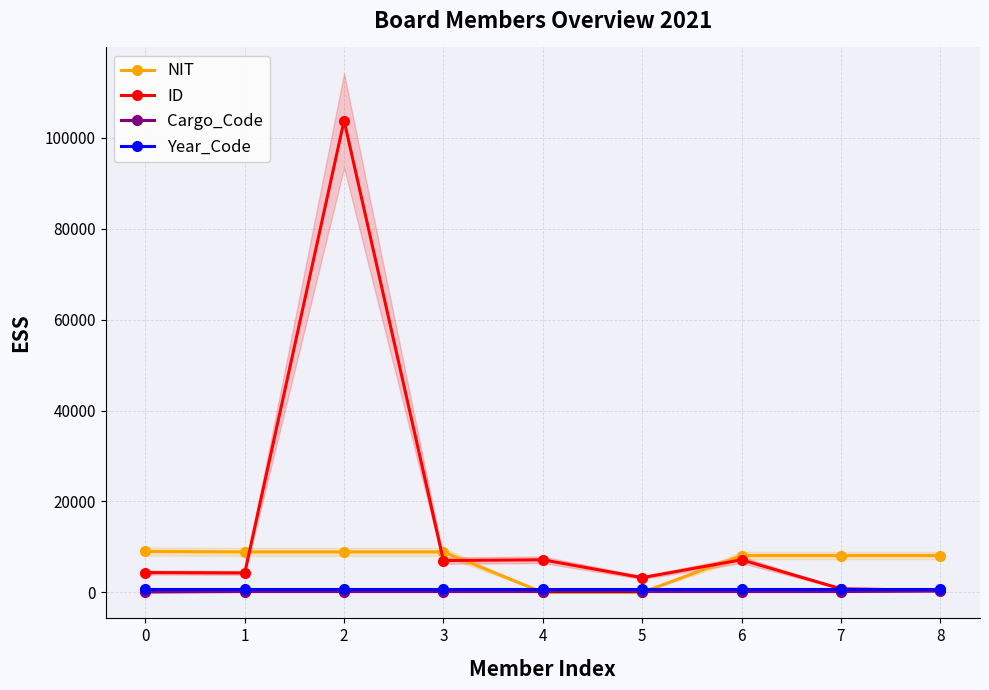

Which series has the largest range (max minus min)?

ID